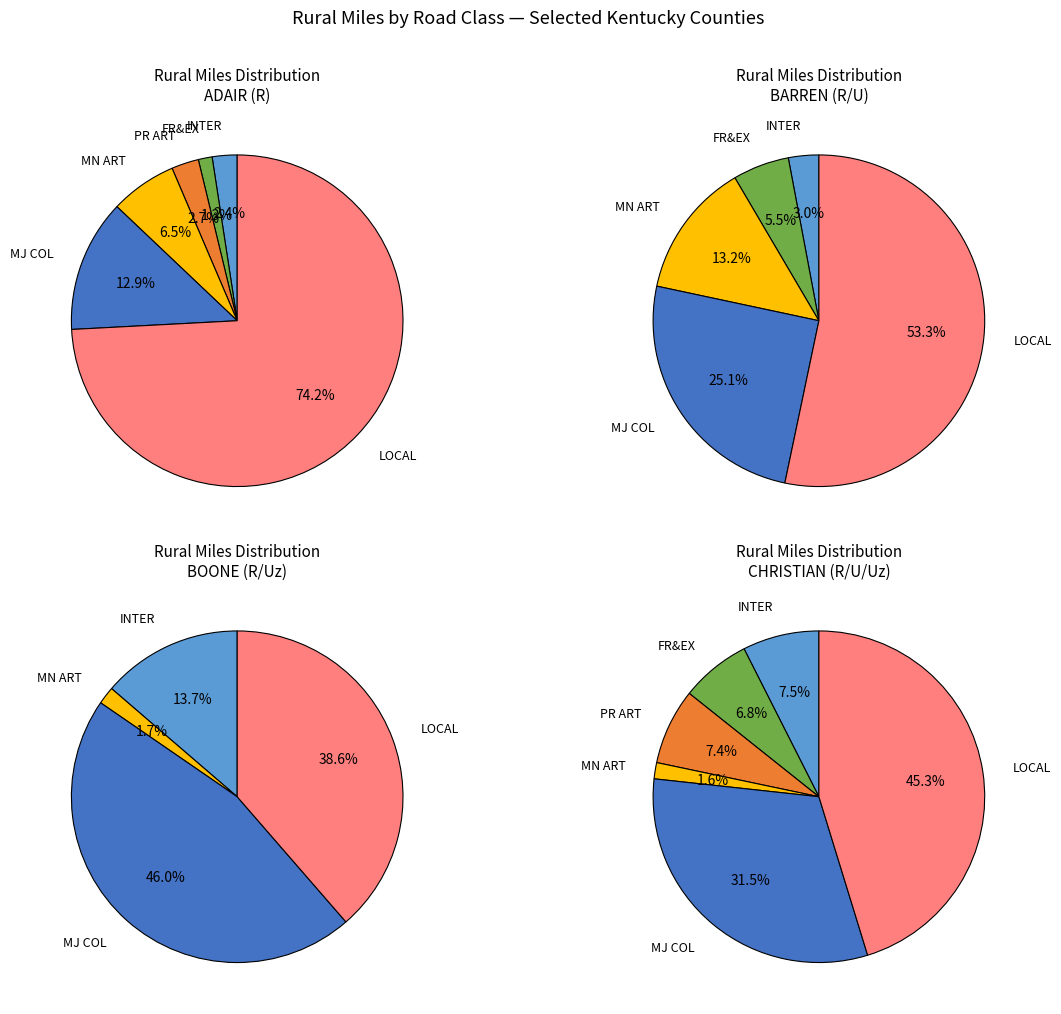

Is LOCAL the majority of the pie?

Yes